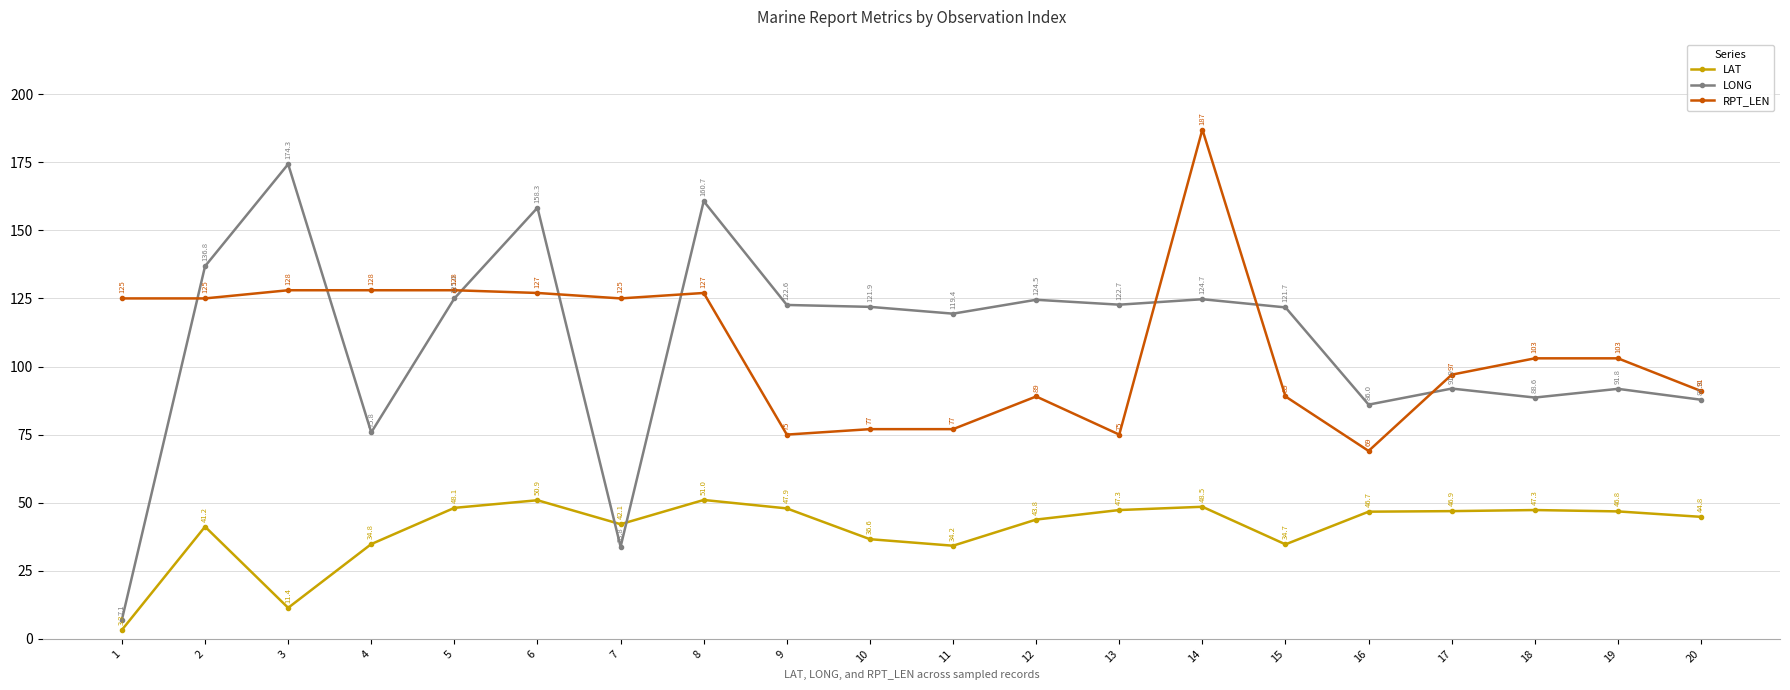

What is the value of the RPT_LEN point at the 5th from the left?

128.0